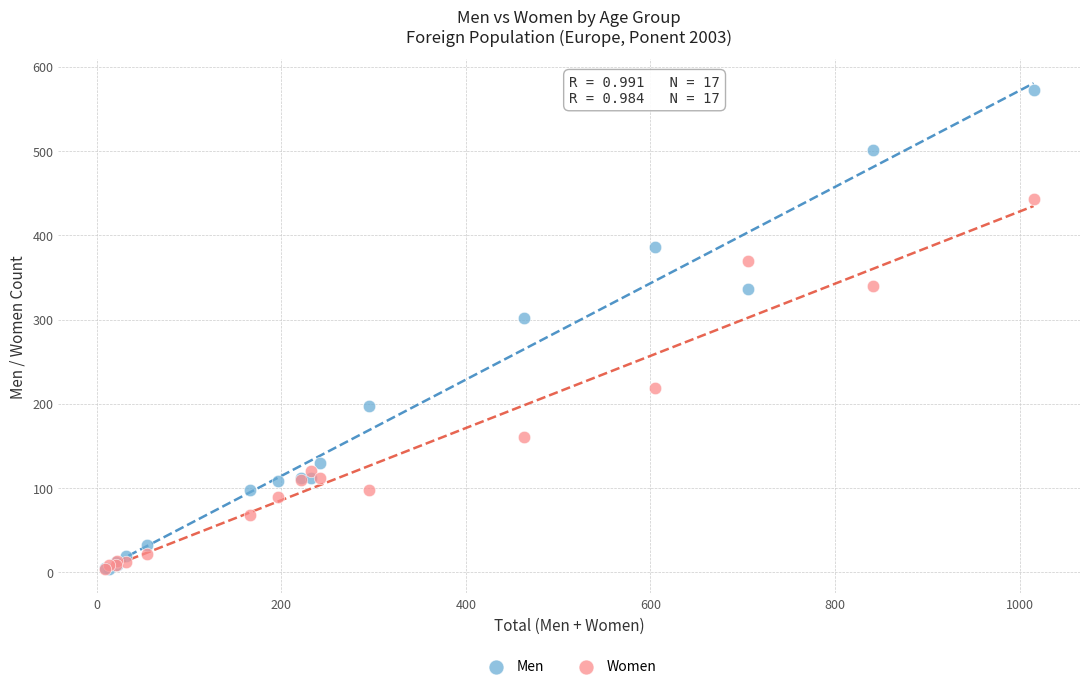

In the Men series, what Y value is closest to 288?

302